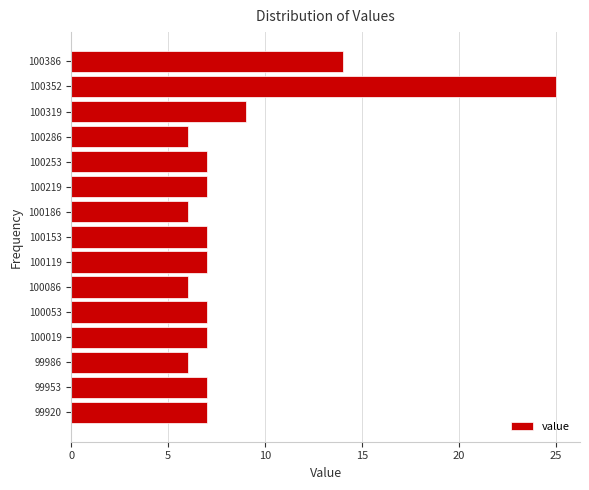

Reading bottom to top, what are all the values shown in this chart?

7	7	6	7	7	6	7	7	6	7	7	6	9	25	14